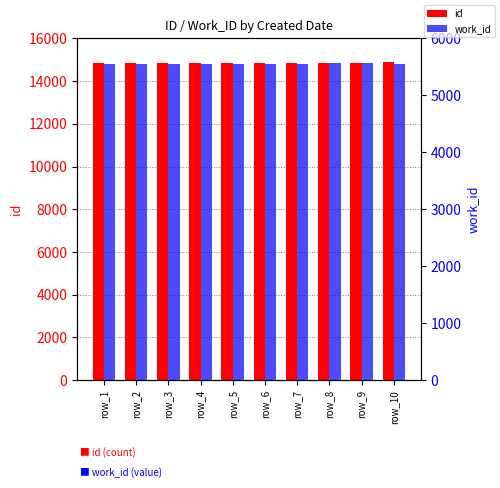

Between row_6 and row_10, which series saw the biggest shift?

id